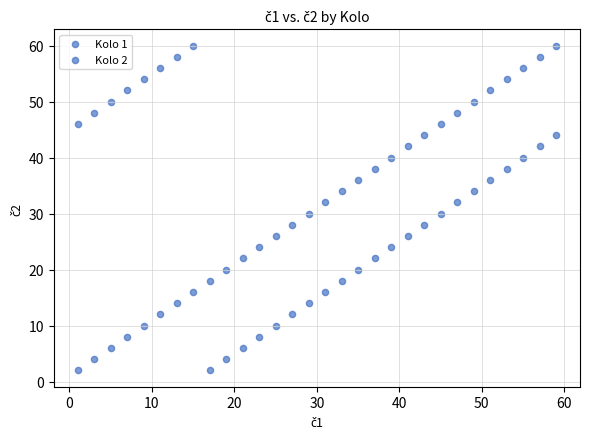

How many data points are displayed?

60